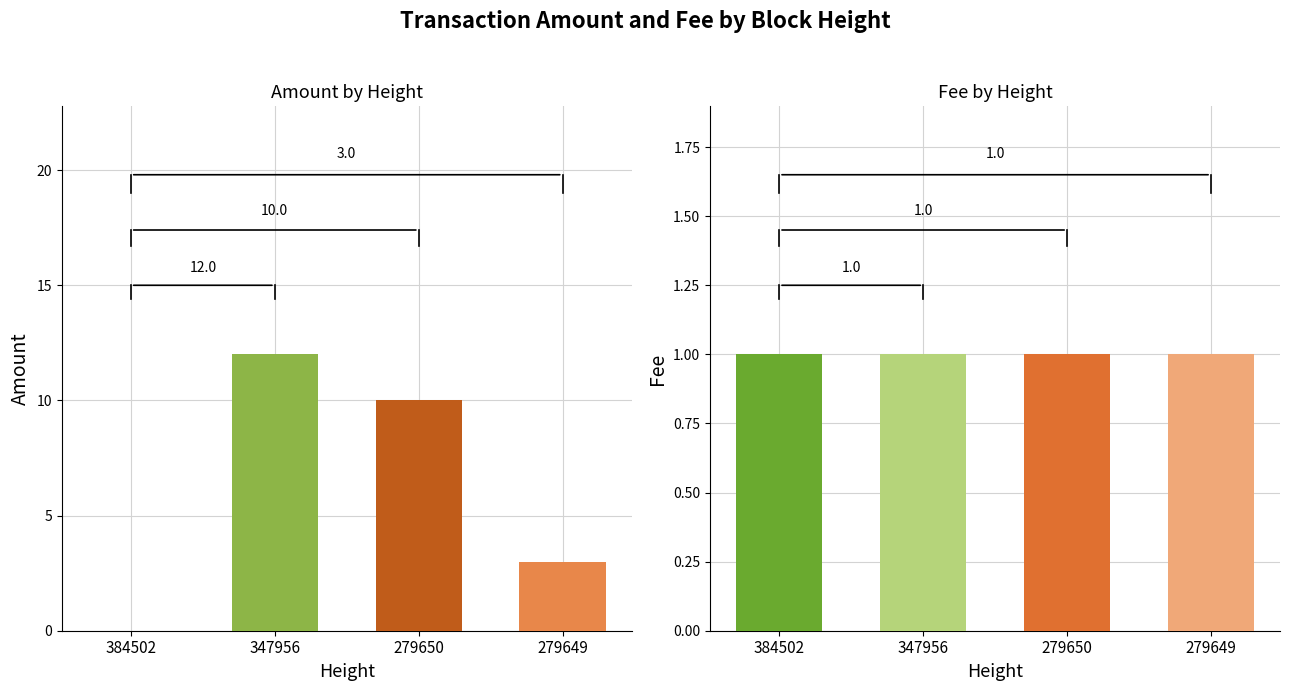

What is the value of the Fee bar at the 4th from the left?

1